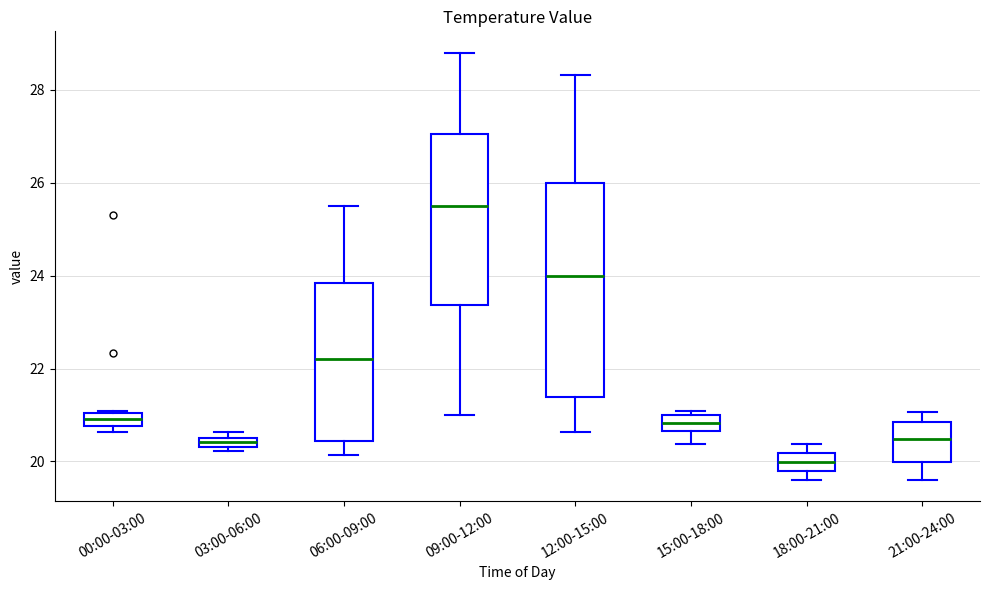

Where is the lower edge of the box for 00:00-03:00 on the y-axis? The values are not printed on the chart, so give them approximately, as read against the axis.

20.8